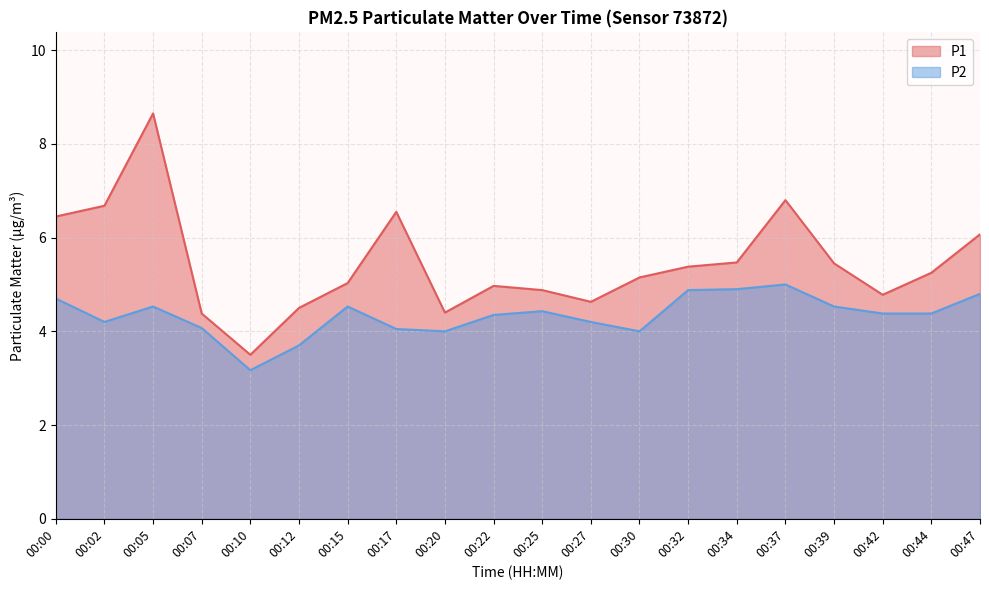

Reading right to left, list all the values displayed in this chart.

P1: 00:47=6.1	00:44=5.2	00:42=4.8	00:39=5.5	00:37=6.8	00:34=5.5	00:32=5.4	00:30=5.2	00:27=4.6	00:25=4.9	00:22=5.0	00:20=4.4	00:17=6.5	00:15=5.0	00:12=4.5	00:10=3.5	00:07=4.4	00:05=8.7	00:02=6.7	00:00=6.5
P2: 00:47=4.8	00:44=4.4	00:42=4.4	00:39=4.5	00:37=5.0	00:34=4.9	00:32=4.9	00:30=4.0	00:27=4.2	00:25=4.4	00:22=4.3	00:20=4.0	00:17=4.0	00:15=4.5	00:12=3.7	00:10=3.2	00:07=4.1	00:05=4.5	00:02=4.2	00:00=4.7